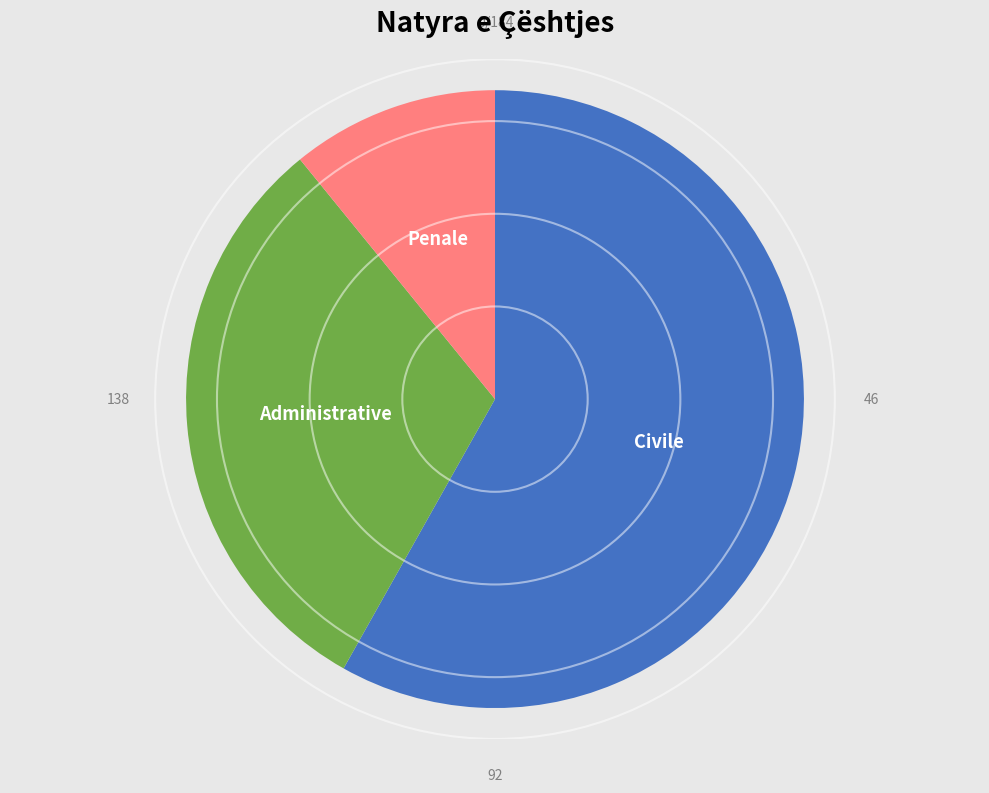

Does any single category account for the majority?

Yes